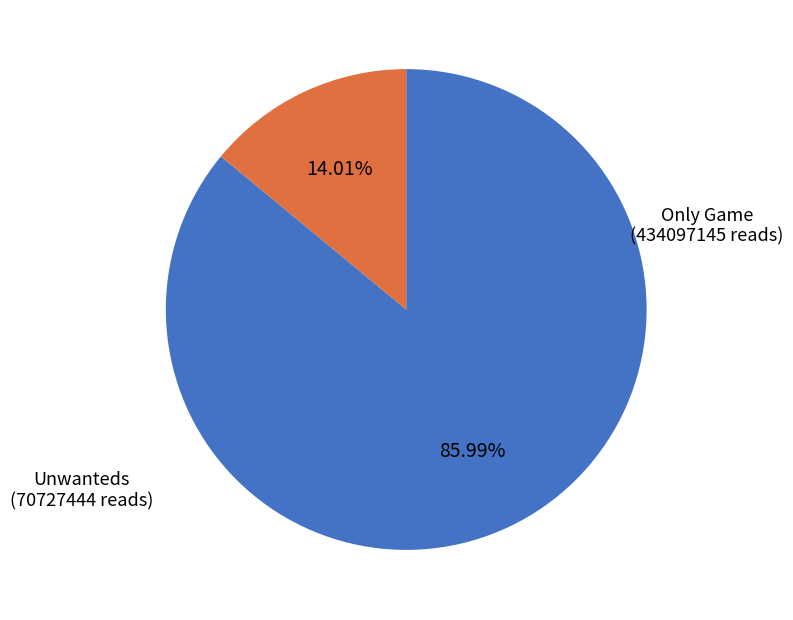

Which slice represents more than half of the pie?

Only Game